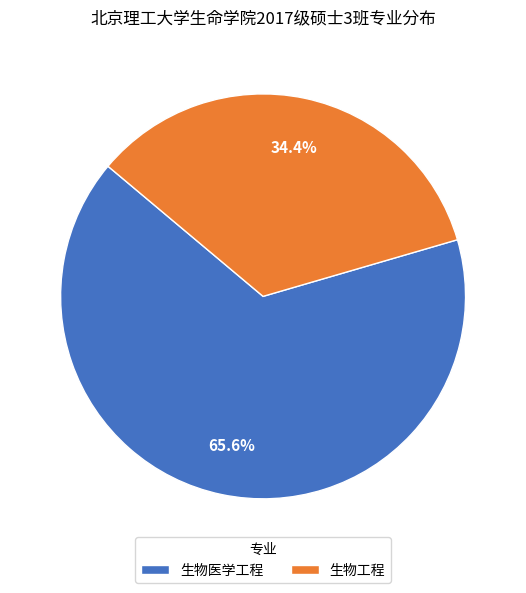

What percentage do 生物医学工程 and 生物工程 together represent?

100.0%